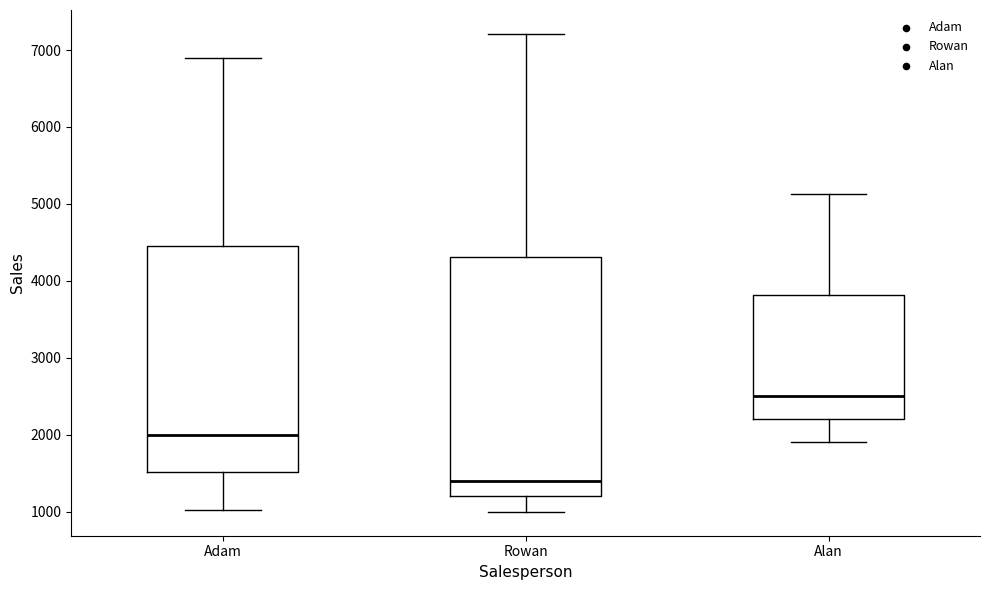

Reading left to right, transcribe this box plot: for each box, give where its median line is, the range the box spans, and where its two whiskers end, as read against the y-axis. The values are not printed on the chart, so give them approximately, as read against the axis.

Adam: median 2000, box 1500 to 4500, whiskers 1000 to 6900
Rowan: median 1400, box 1200 to 4300, whiskers 1000 to 7200
Alan: median 2500, box 2200 to 3800, whiskers 1900 to 5100